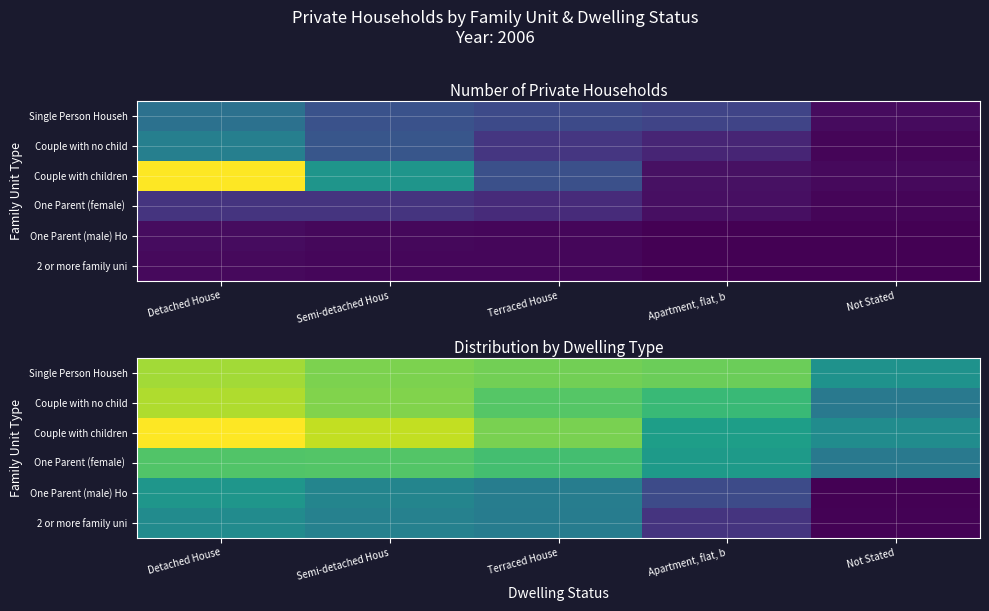

Where does the One Parent (male) Ho series first go above 8?

Detached House